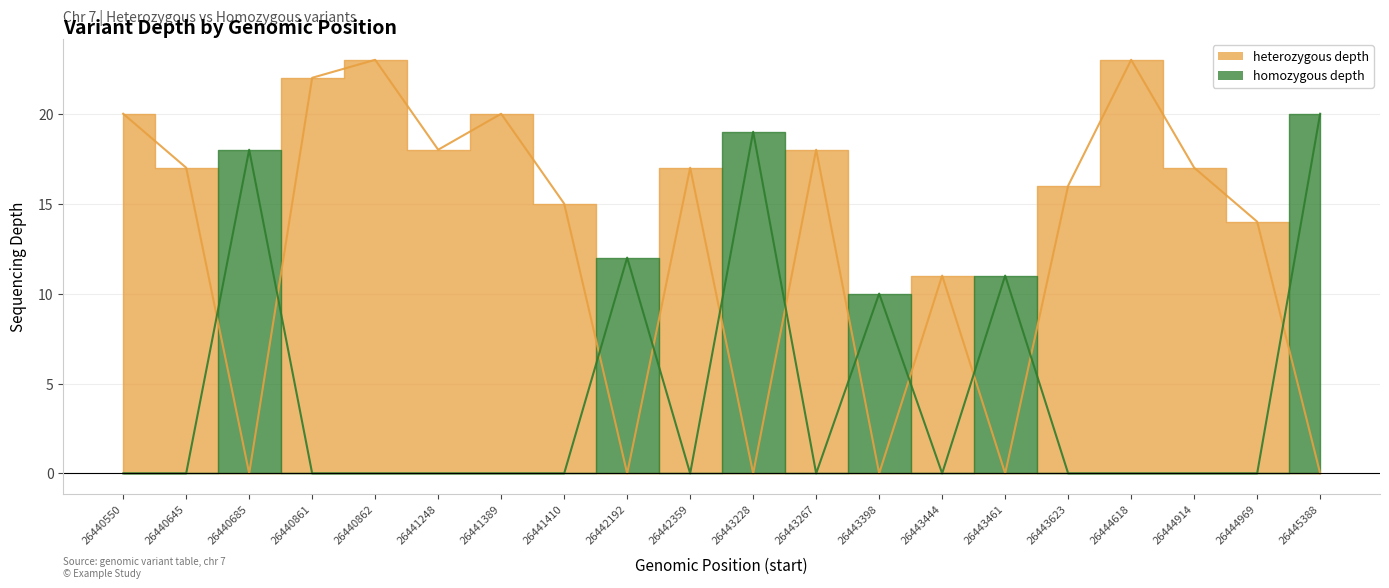

Where do homozygous depth and heterozygous depth first cross each other?

26440645 and 26440685